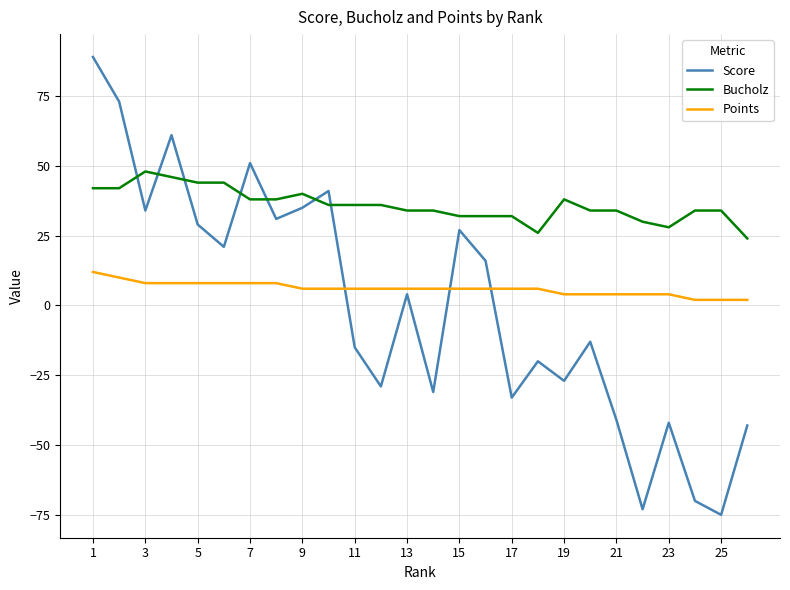

Which series has the largest total across all categories?

Bucholz